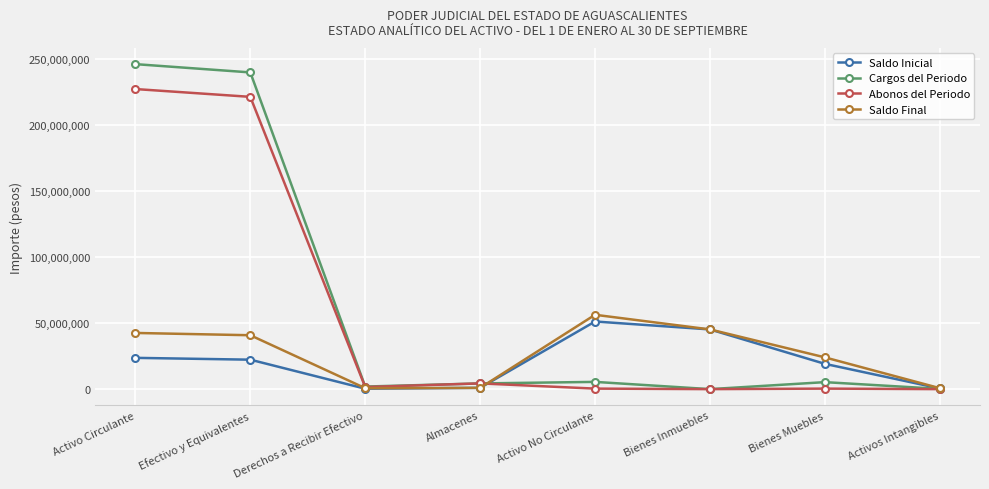

Which category has the highest value across all series?

Activo Circulante